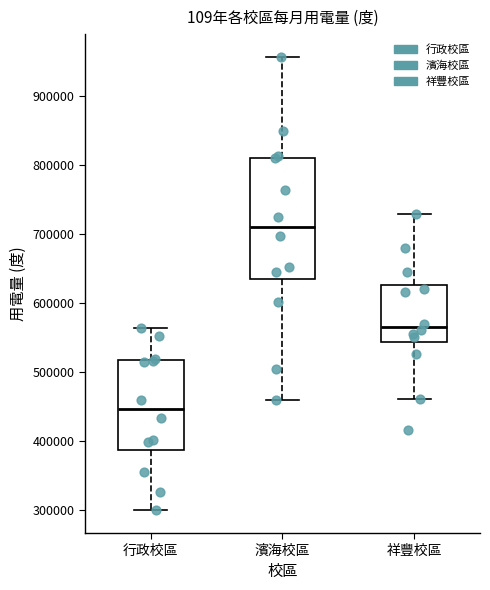

Where is the lower edge of the box for 行政校區 on the y-axis? The values are not printed on the chart, so give them approximately, as read against the axis.

390000